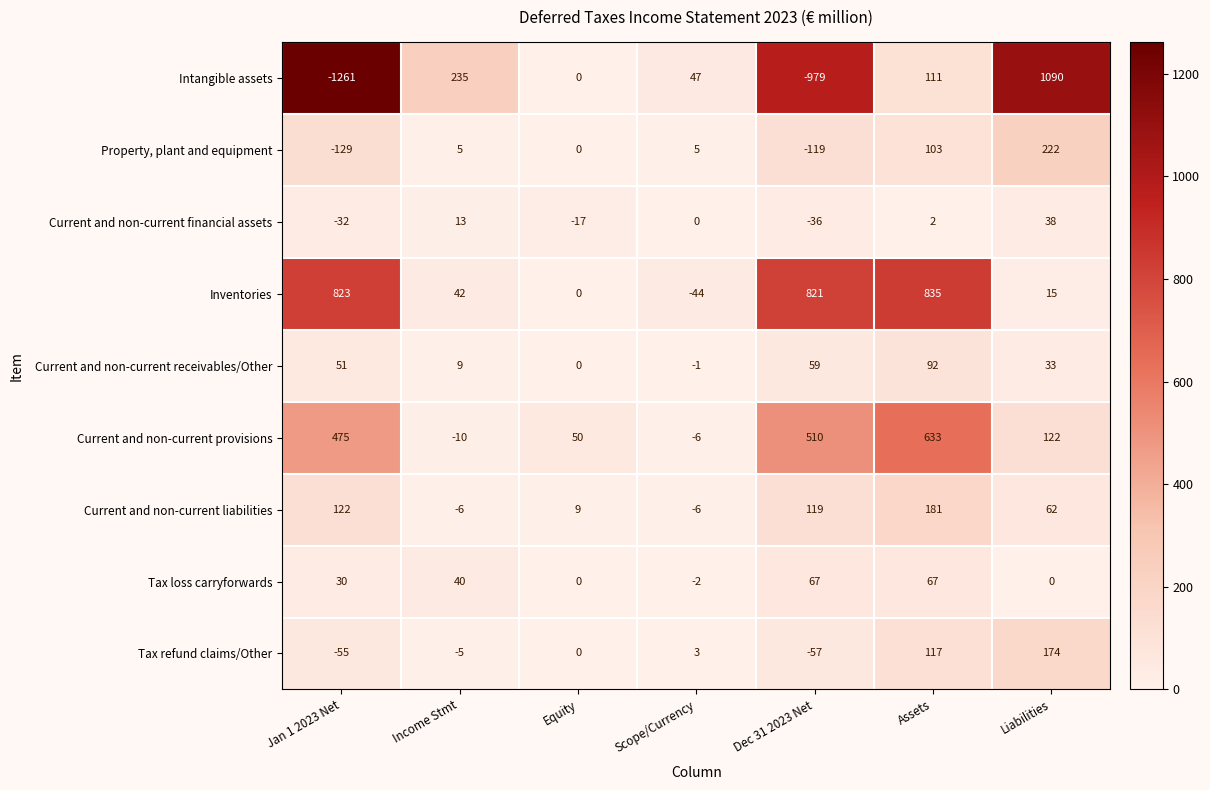

What is the sum of the Current and non-current financial assets values at Jan 1 2023 Net and Dec 31 2023 Net?

-68